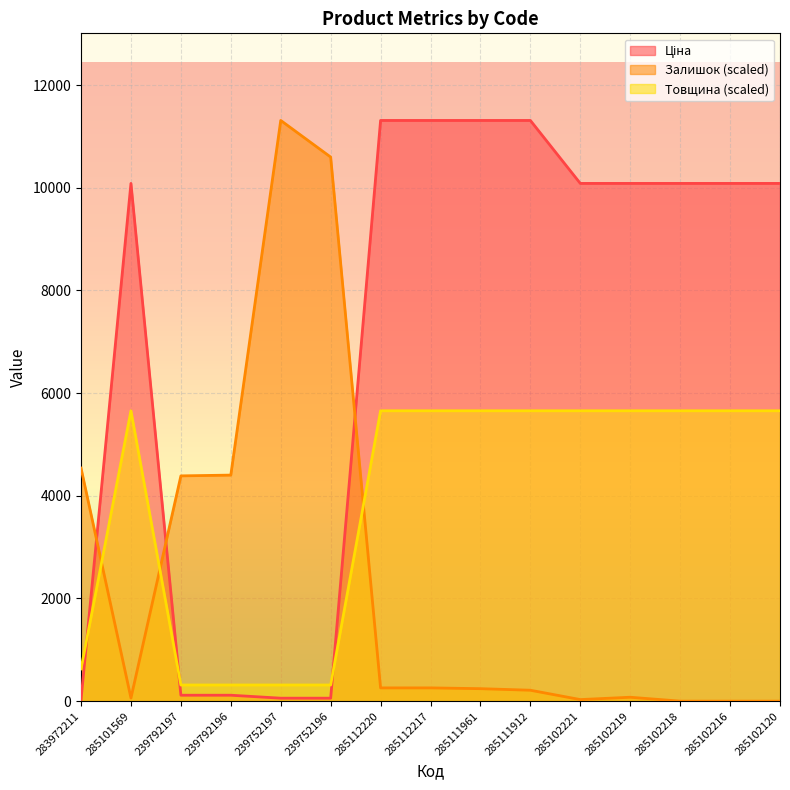

Reading left to right, transcribe all the data shown in this chart.

Ціна: 32.0	10085.8	115.4	115.4	57.7	57.7	11312.5	11312.5	11312.5	11312.5	10085.8	10085.8	10085.8	10085.8	10085.8
Залишок: 4540.2	60.7	4388.3	4403.5	11312.5	10598.8	258.1	258.1	243.0	212.6	30.4	75.9	0.0	0.0	0.0
Товщина: 628.5	5656.2	314.2	314.2	314.2	314.2	5656.2	5656.2	5656.2	5656.2	5656.2	5656.2	5656.2	5656.2	5656.2